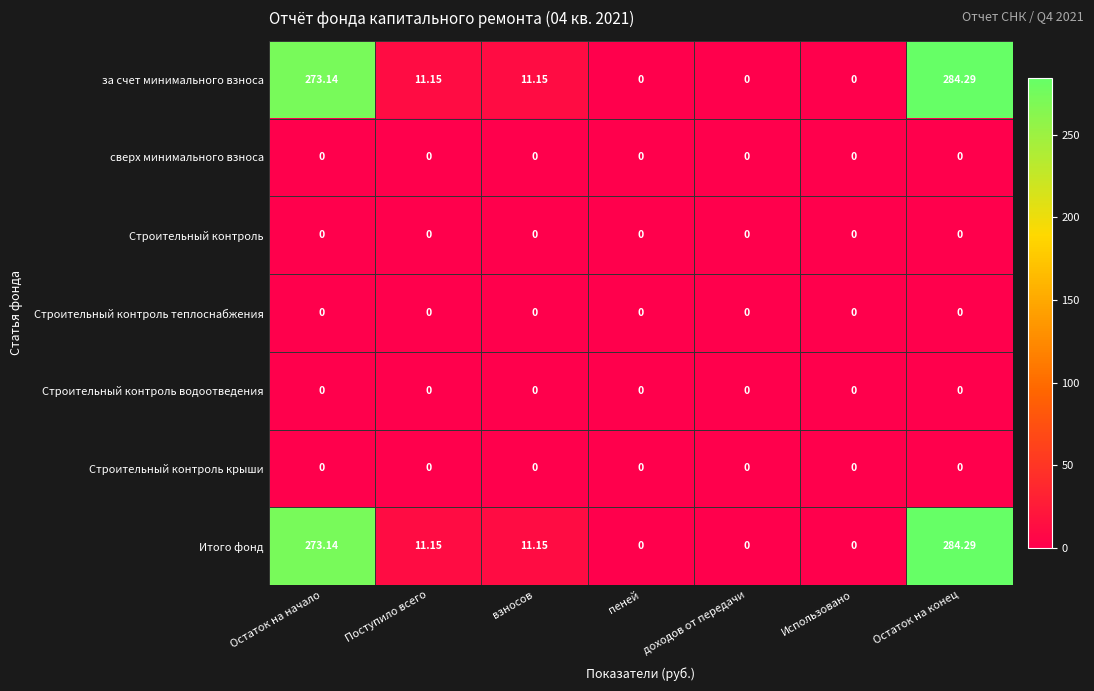

At which label does за счет минимального взноса first exceed 11?

Остаток на начало